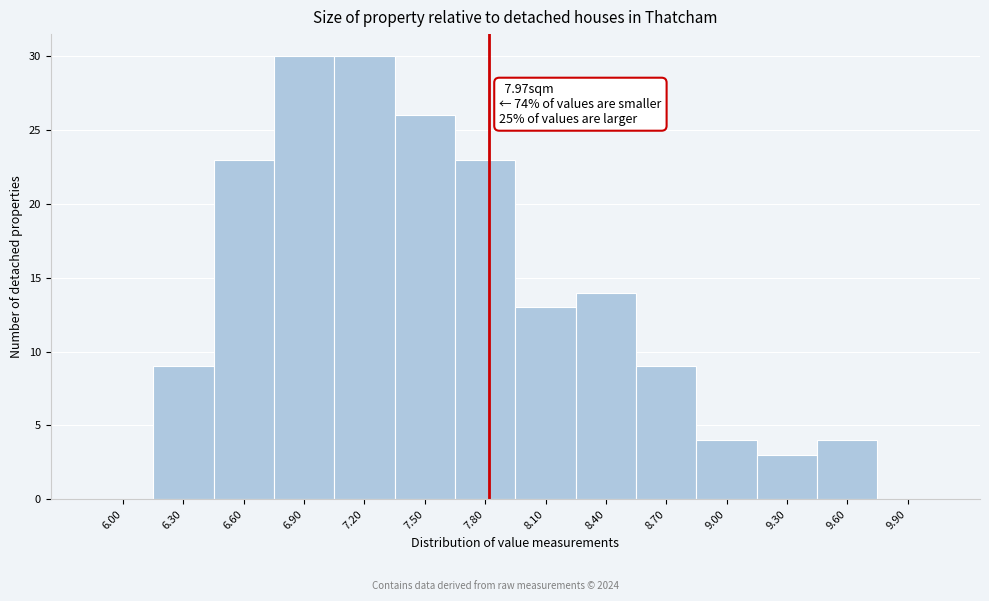

Reading right to left, list all the values displayed in this chart.

9.90=0	9.60=4	9.30=3	9.00=4	8.70=9	8.40=14	8.10=13	7.80=23	7.50=26	7.20=30	6.90=30	6.60=23	6.30=9	6.00=0